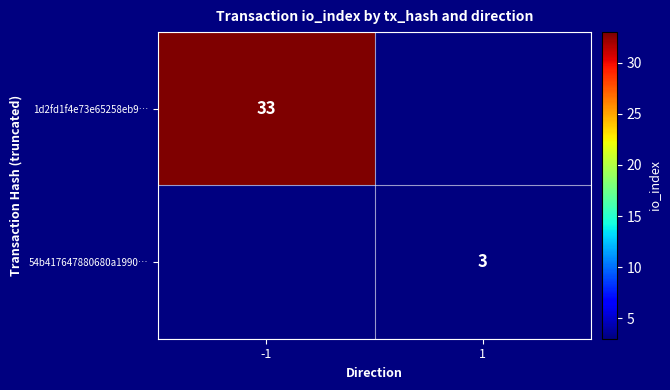

How many data points does each series have?

2